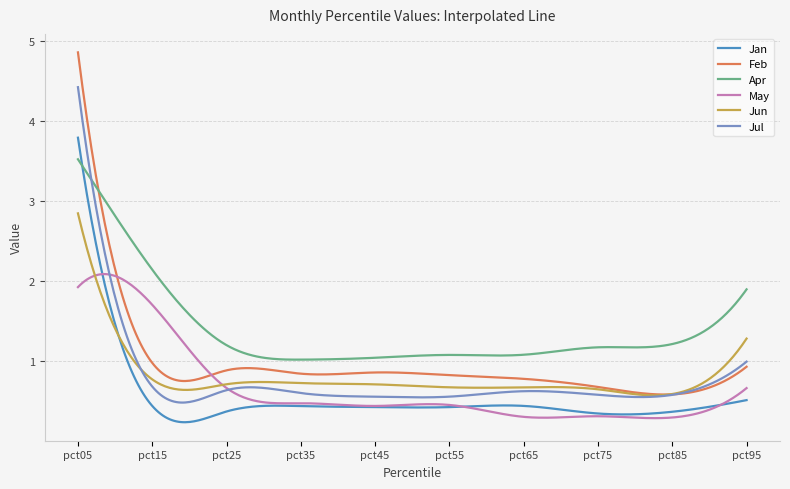

List the series in order of their peak value, lowest first.

May, Jun, Apr, Jan, Jul, Feb